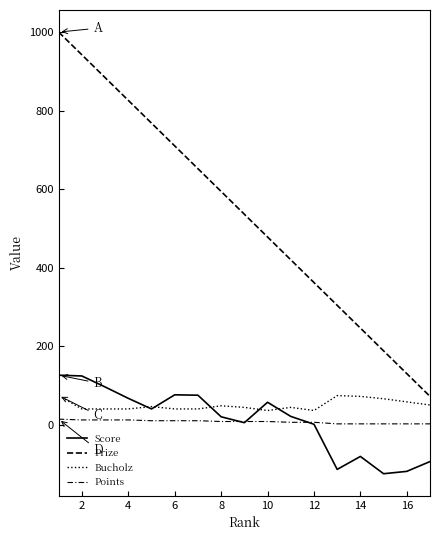

How many lines are shown in the chart?

4